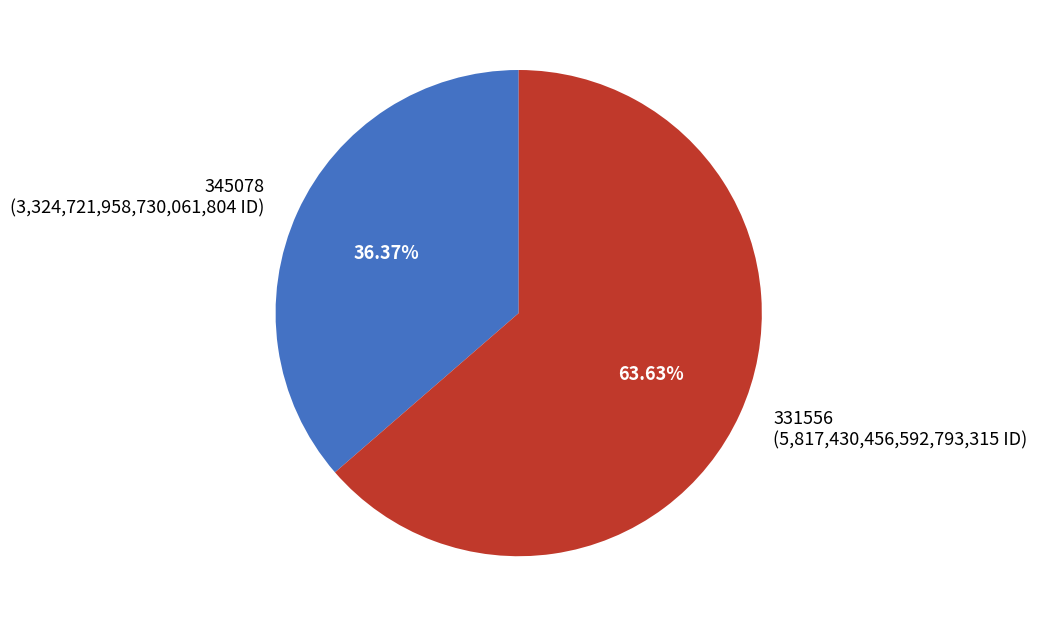

What is the smallest slice in the pie chart?

345078